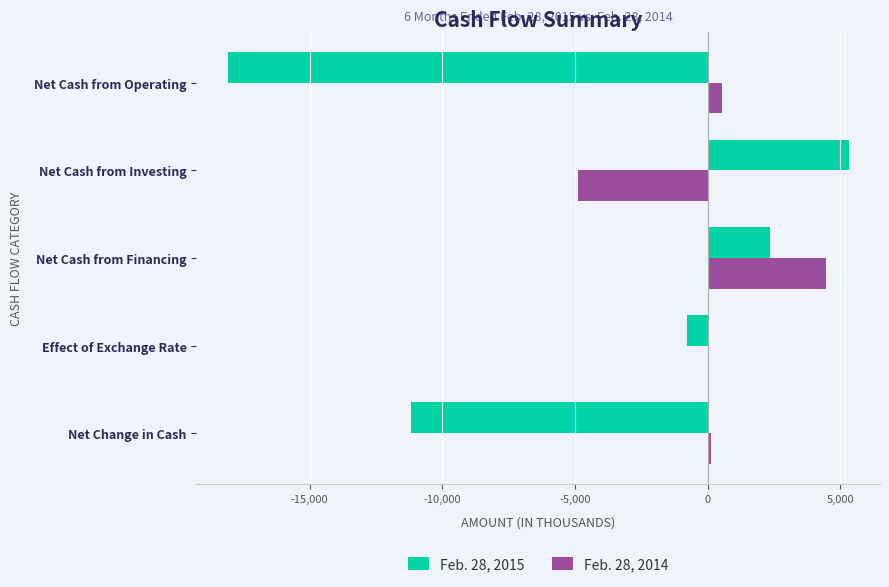

What is the sum of all Feb. 28, 2015 values?

-22348